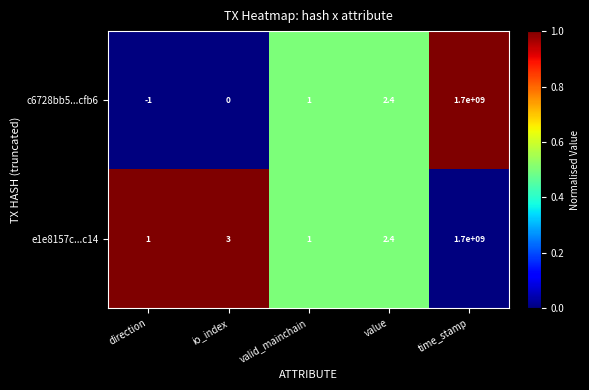

Where does the e1e8157c...c14 series first go above 2?

io_index